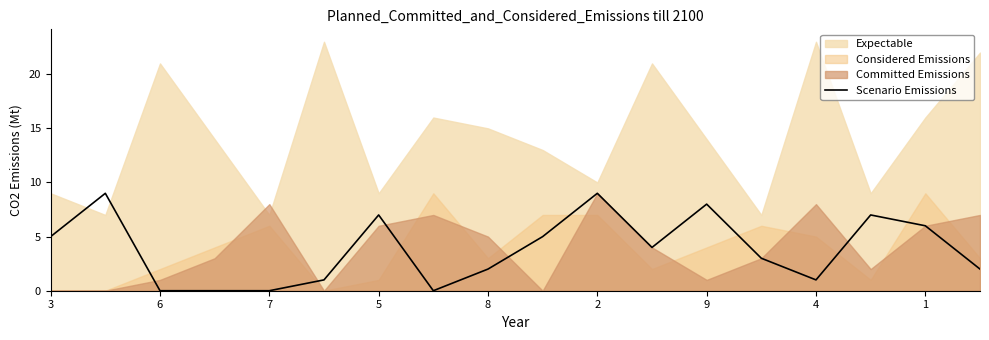

Is it true that Scenario Emissions equals 2 at 8?

True